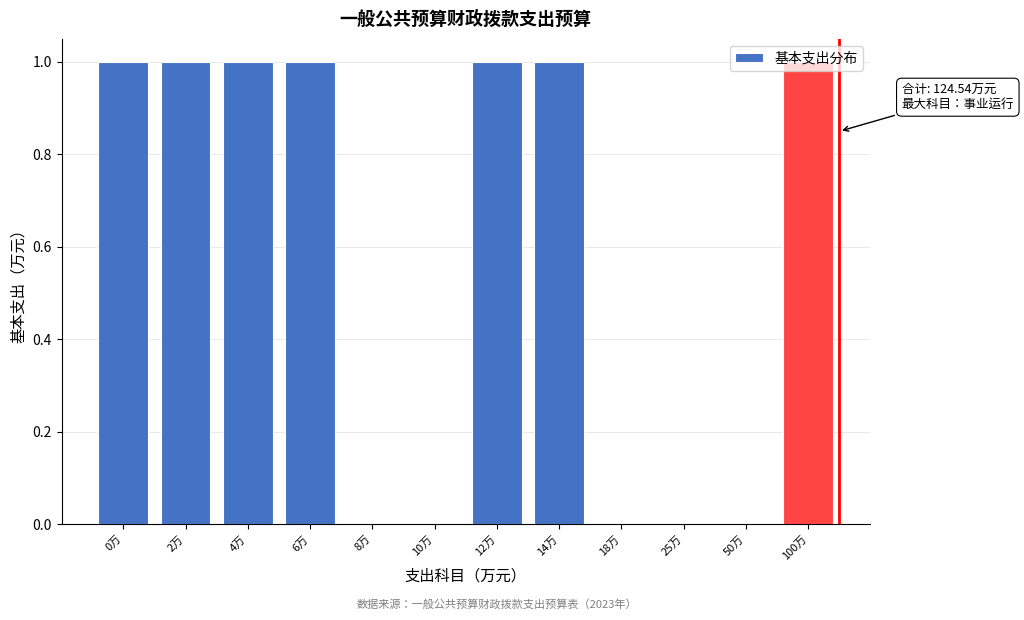

What is the sum of all values?

7